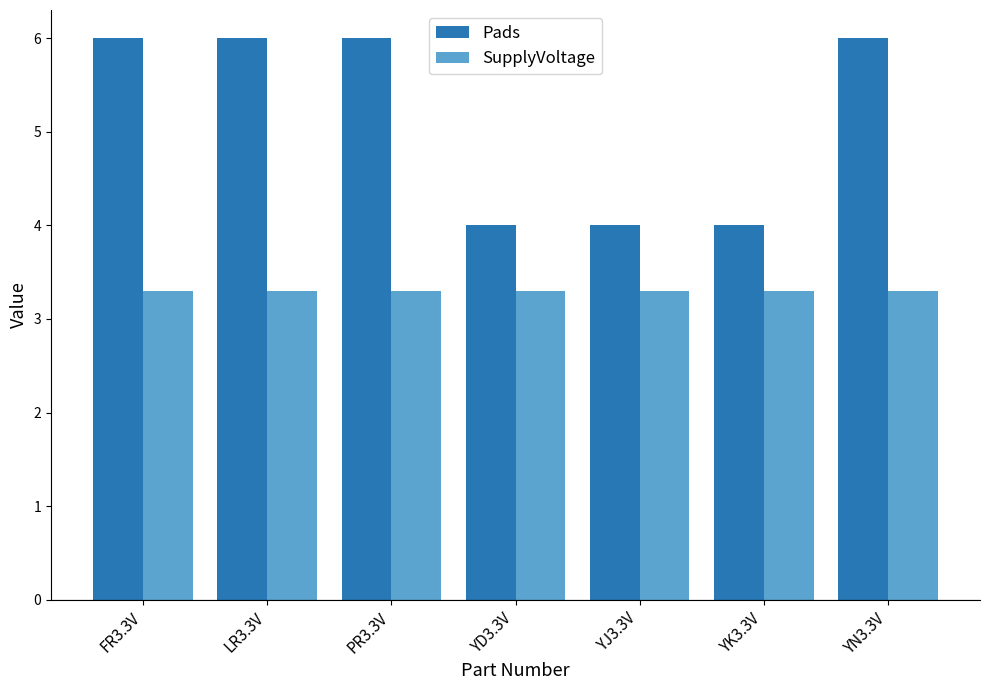

What is the greatest value displayed?

6.0